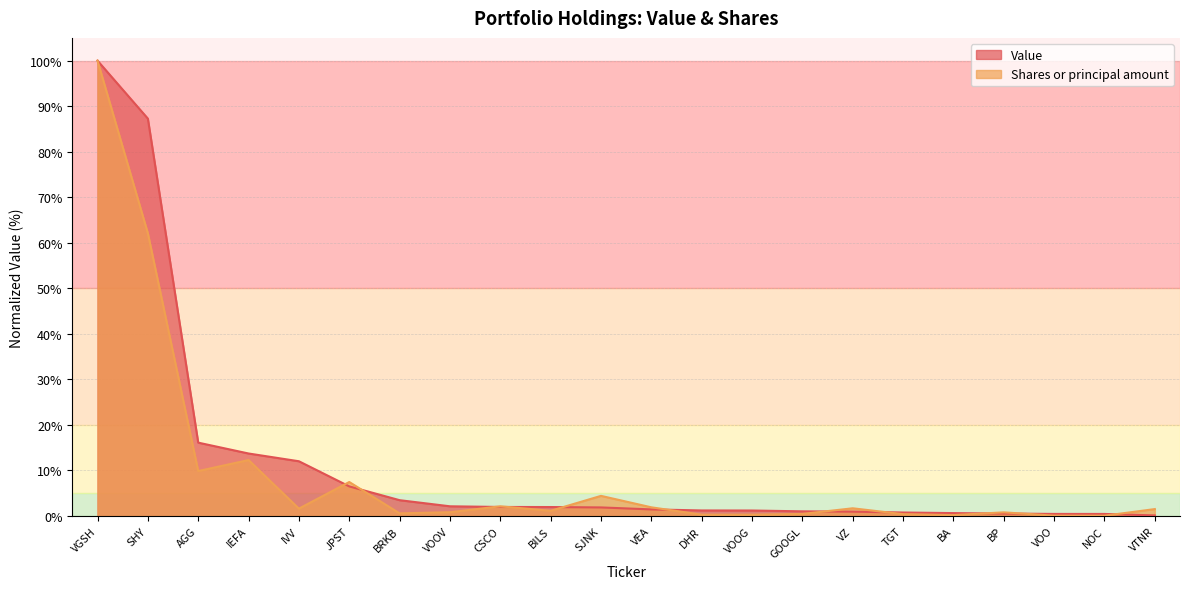

List the series in order of their peak value, lowest first.

Value, Shares or principal amount